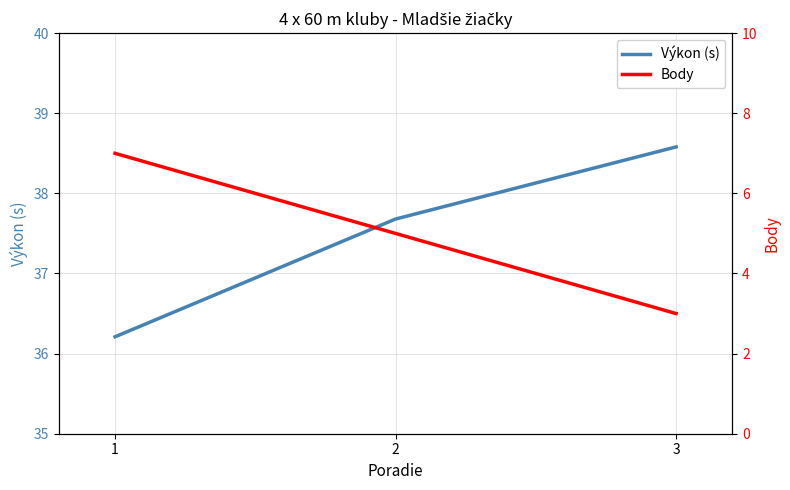

What is the maximum value shown in the chart?

38.6